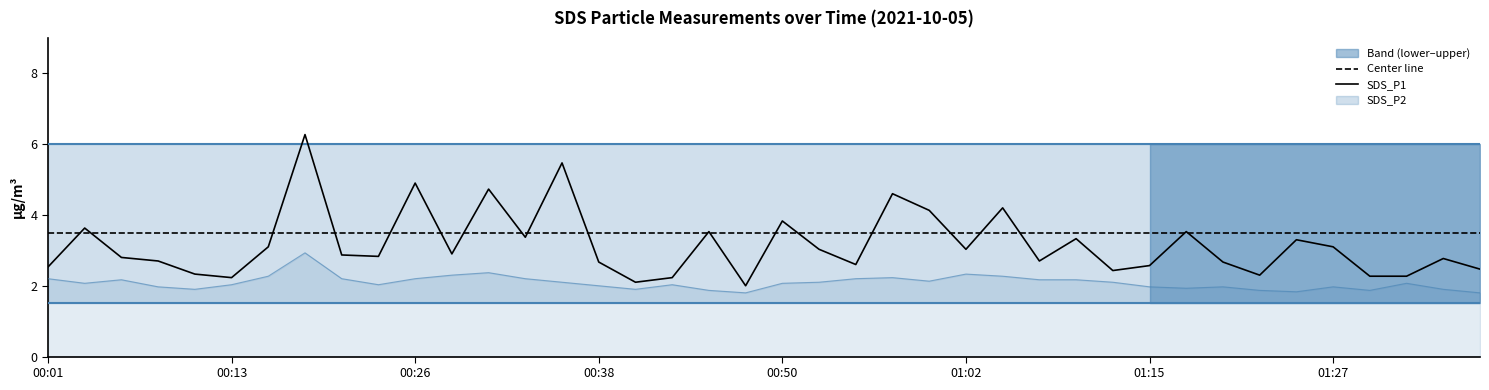

What is the value of the SDS_P2 point at the 38th from the left?

2.1